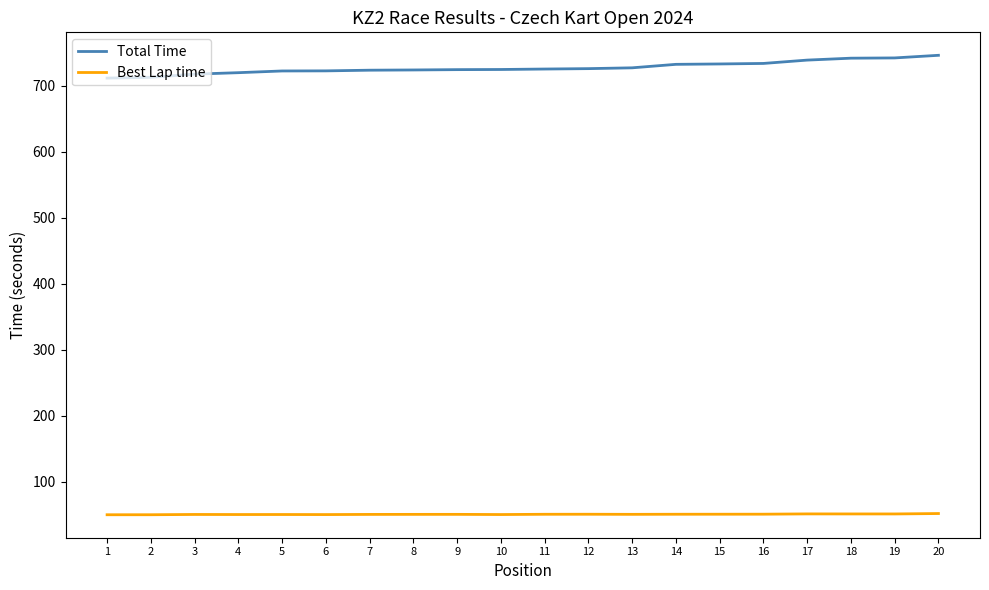

The Best Lap time series shows 51.5 at 19. True or false?

True